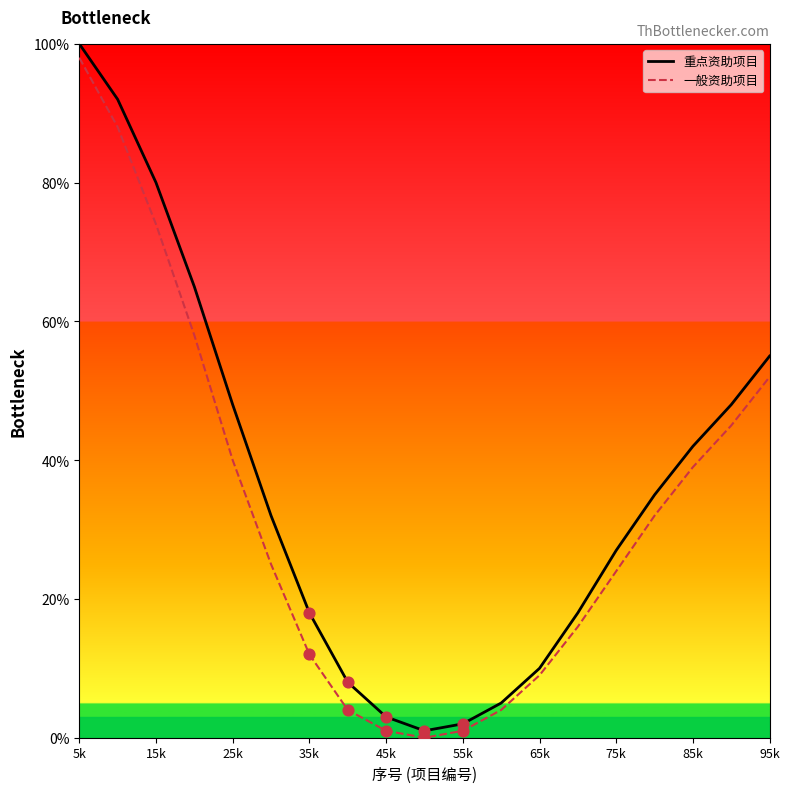

What is the total value across all series at 85k?

81